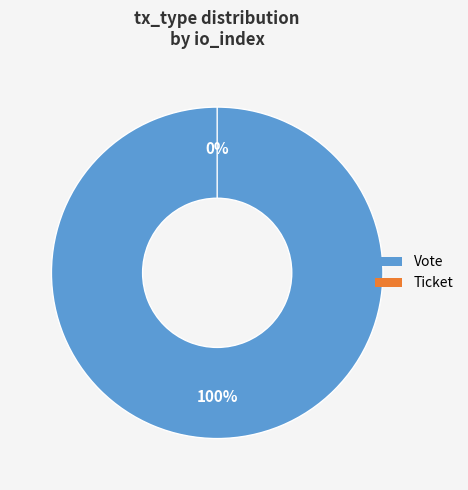

What is the largest slice in the pie chart?

Vote